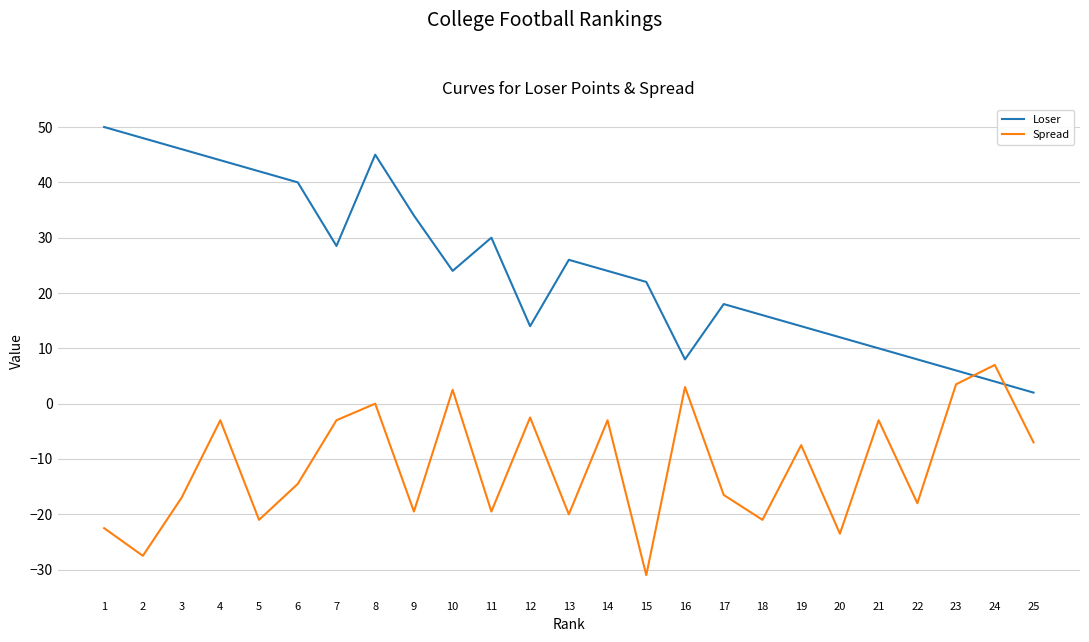

At which label is Loser closest to 26?

13